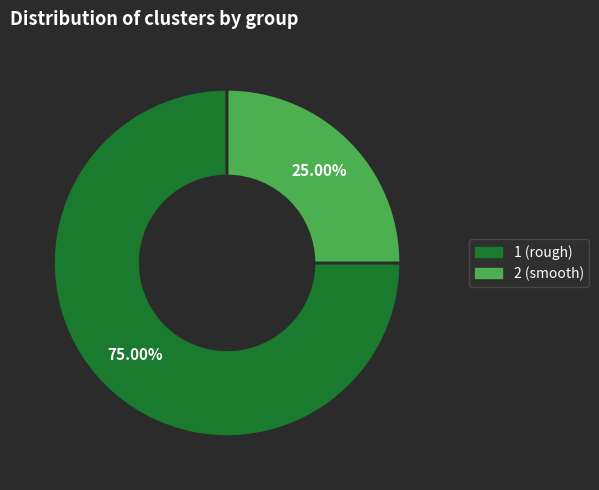

To the nearest percent, what is the combined percentage of 1 (rough) and 2 (smooth)?

100%